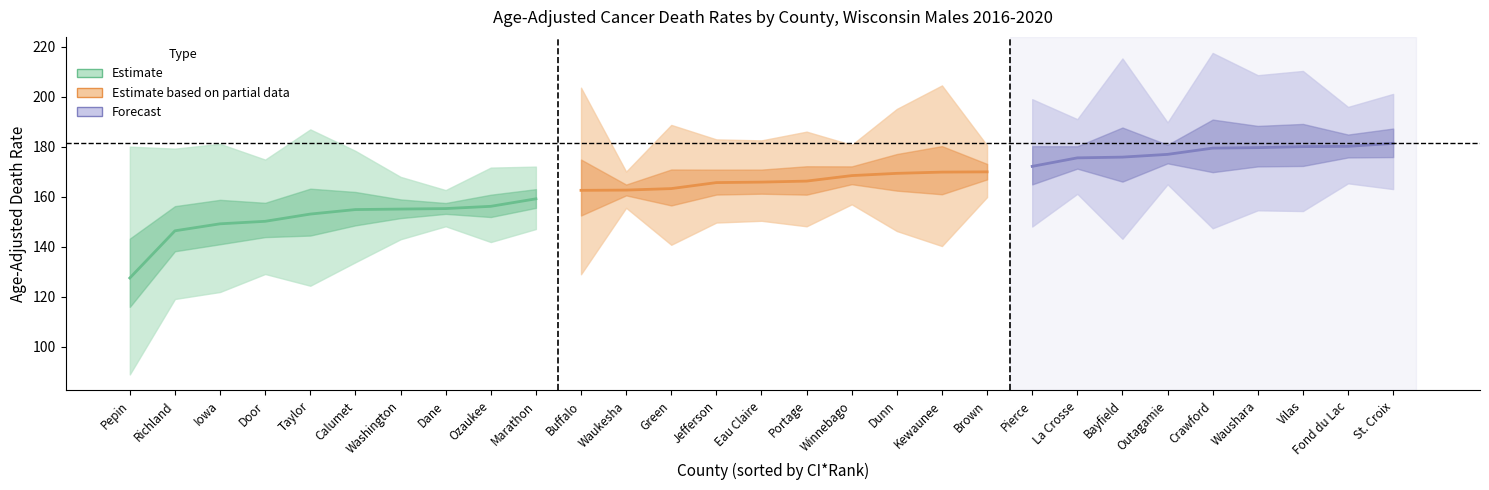

How many interior local peaks does the Lower CI series have?

11